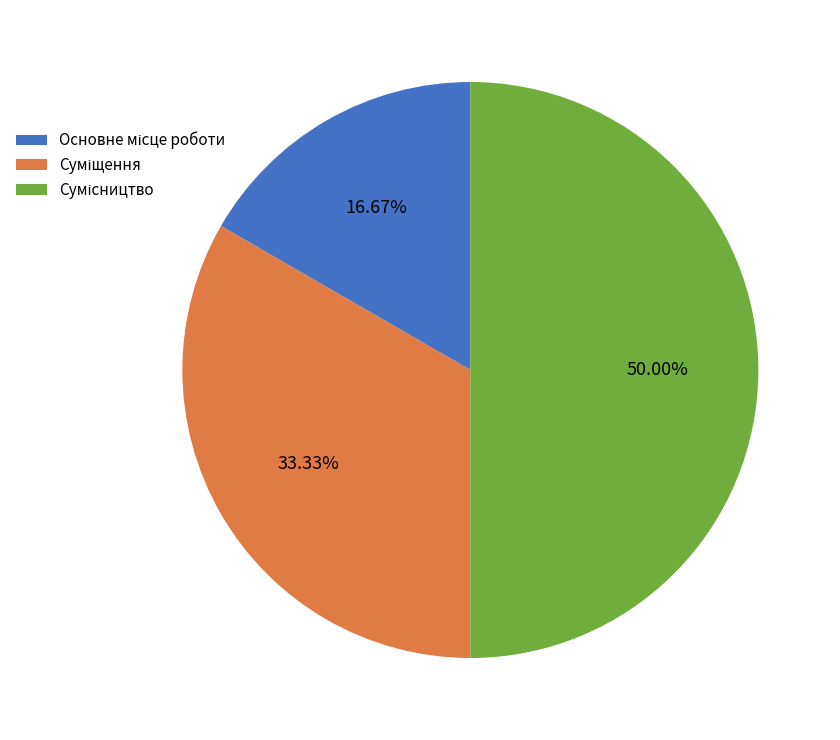

To the nearest percent, what percentage of the pie is Основне місце роботи?

17%